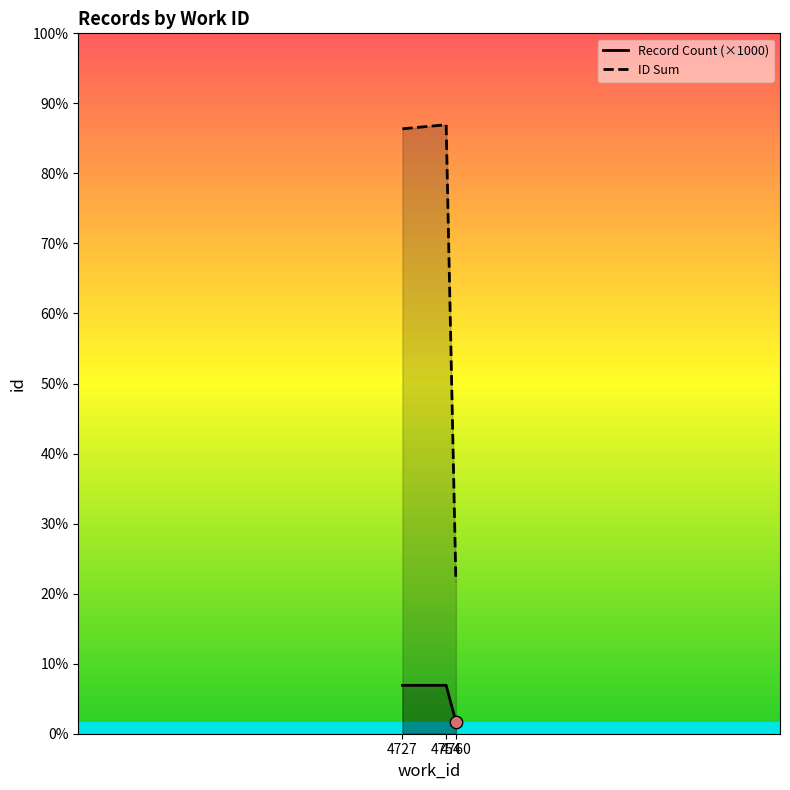

What are all the series names shown in the legend?

Record Count (×1000), ID Sum